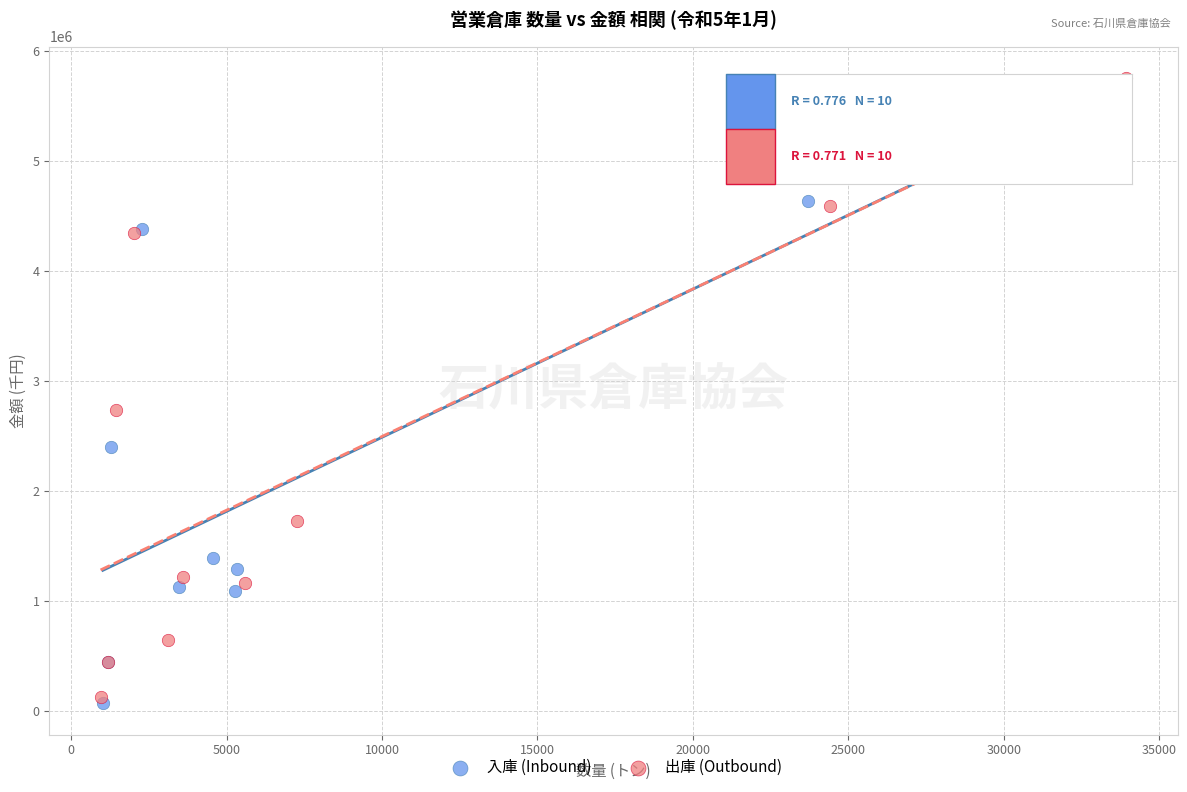

What are all the series names shown in the legend?

入庫 (Inbound), 出庫 (Outbound)